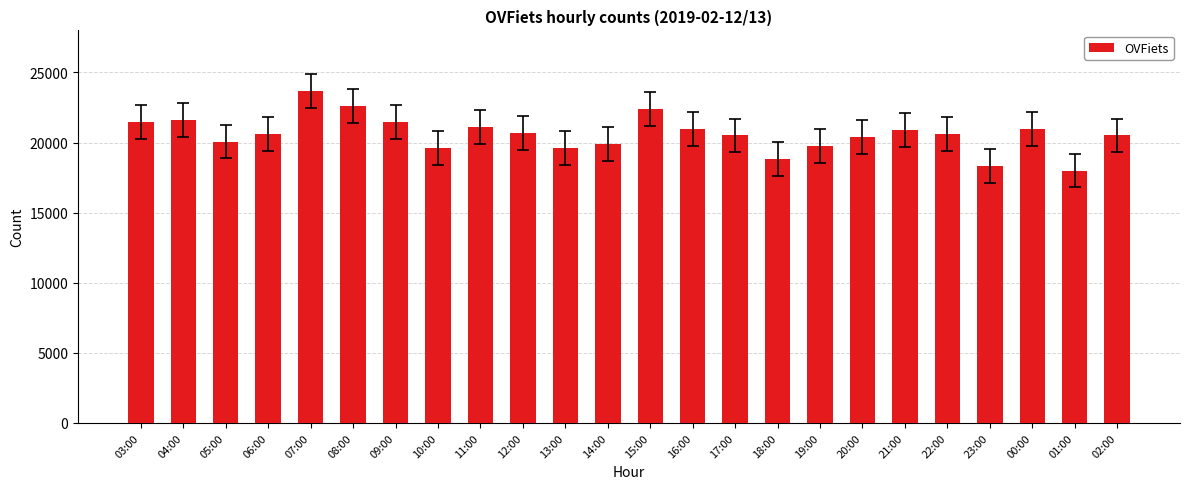

What is the difference between the second highest and minimum values?

4620